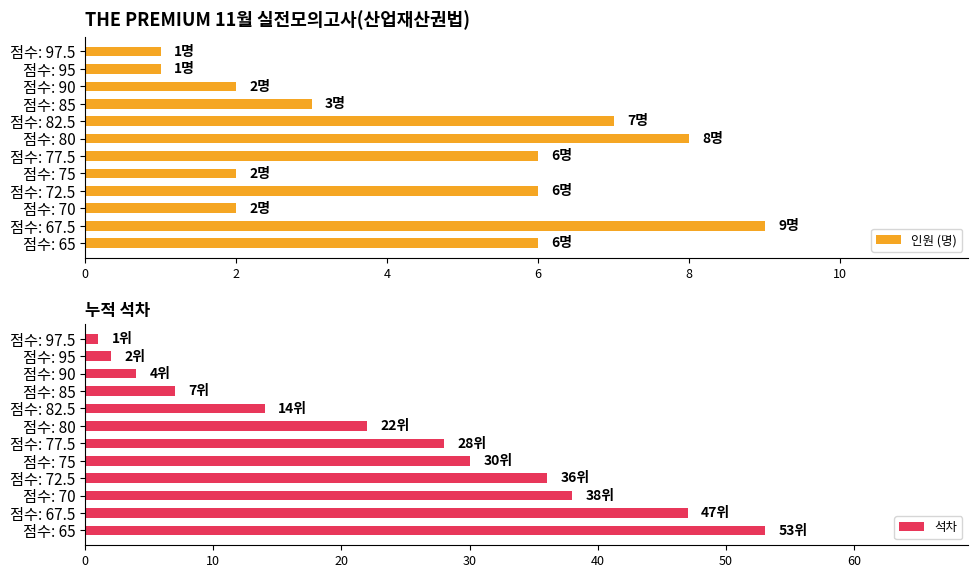

Is it true that 석차 equals 2 at 점수: 95?

True